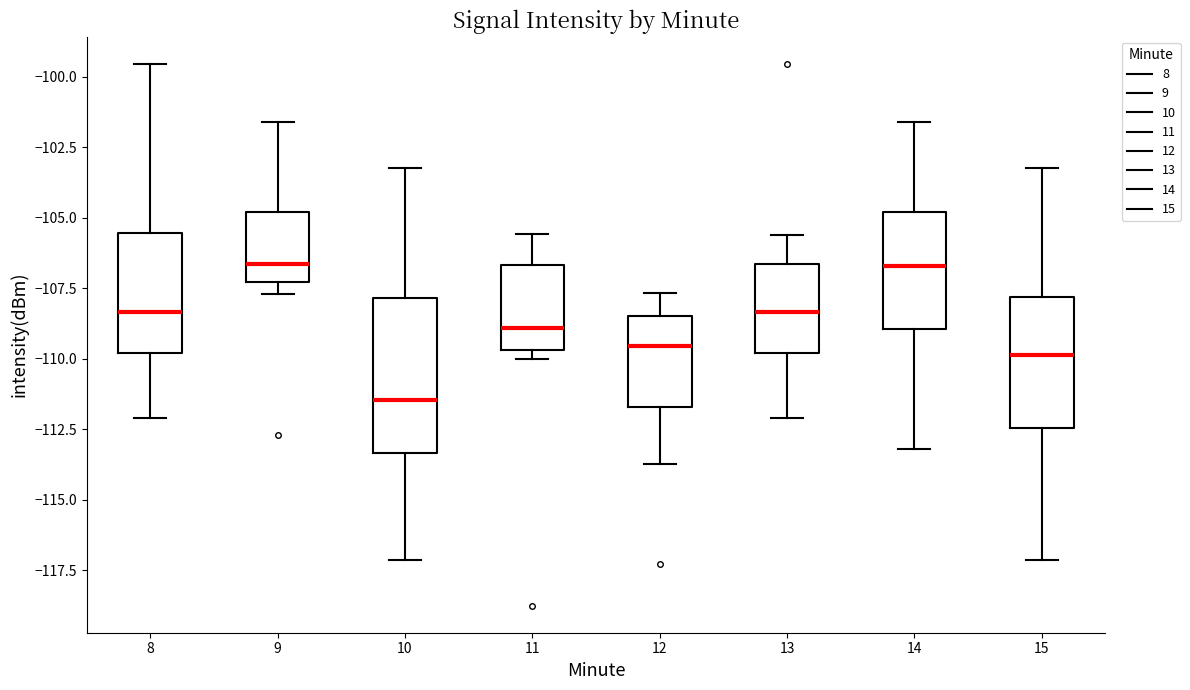

Reading left to right, transcribe this box plot: for each box, give where its median line is, the range the box spans, and where its two whiskers end, as read against the y-axis. The values are not printed on the chart, so give them approximately, as read against the axis.

8: median -108.5, box -110.0 to -105.5, whiskers -112.0 to -99.5
9: median -106.5, box -107.5 to -105.0, whiskers -107.5 (just below the box's lower edge) to -101.5
10: median -111.5, box -113.5 to -108.0, whiskers -117.0 to -103.0
11: median -109.0, box -109.5 to -106.5, whiskers -110.0 to -105.5
12: median -109.5, box -111.5 to -108.5, whiskers -113.5 to -107.5
13: median -108.5, box -110.0 to -106.5, whiskers -112.0 to -105.5
14: median -106.5, box -109.0 to -105.0, whiskers -113.0 to -101.5
15: median -110.0, box -112.5 to -108.0, whiskers -117.0 to -103.0